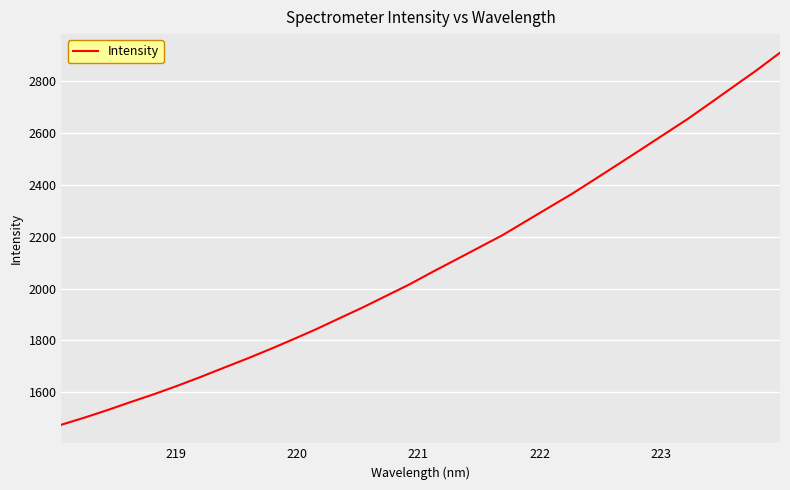

What is the difference between the second highest and second lowest values?

1340.3